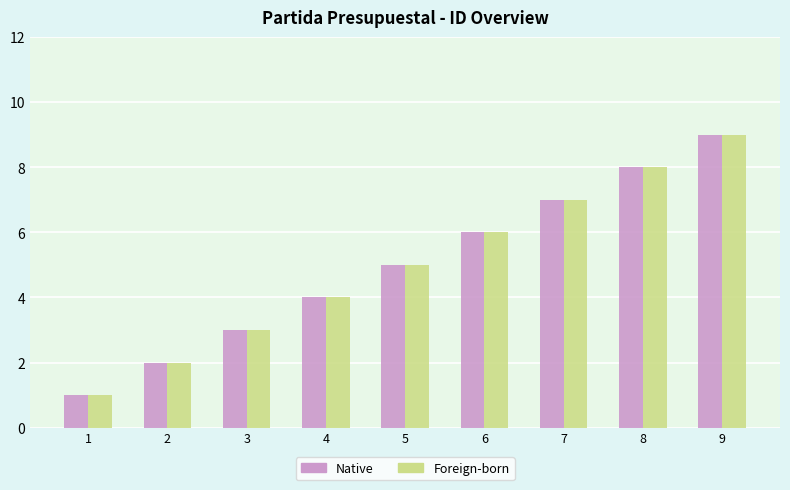

How many data points in Native are less than 5?

4